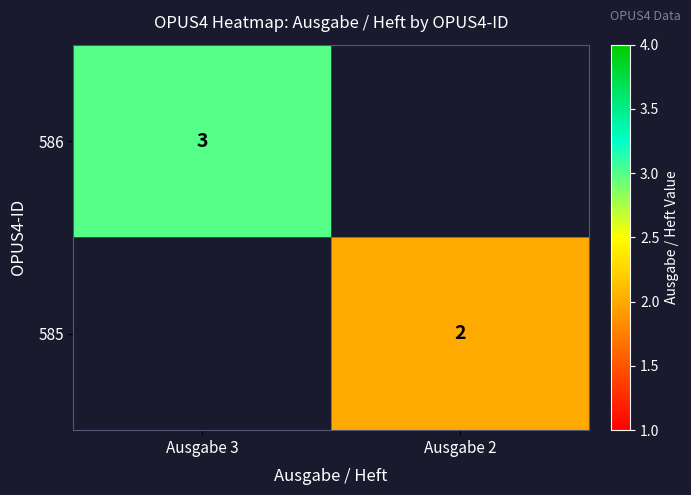

The value of 585 at Ausgabe 2 is 2. True or false?

True